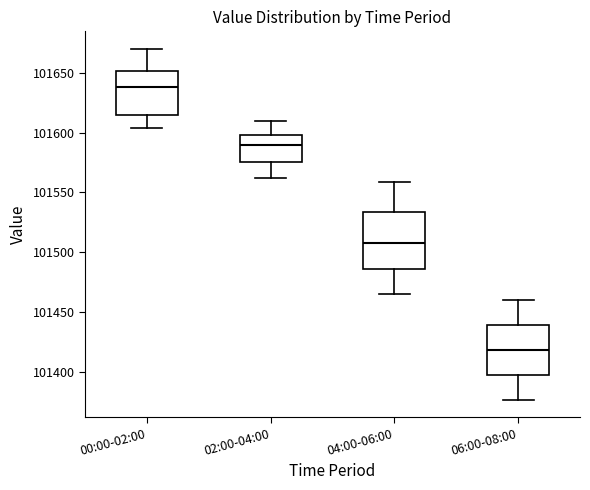

Which box has the lowest median line?

06:00-08:00